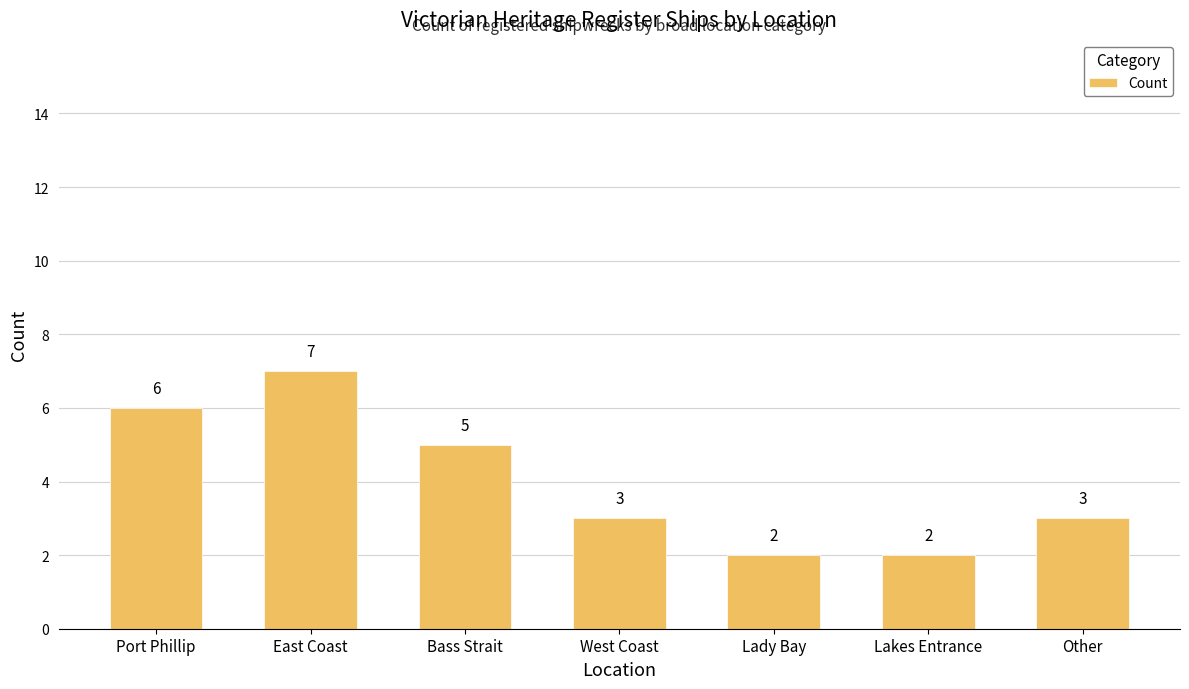

The value at Lakes Entrance is 2. True or false?

True